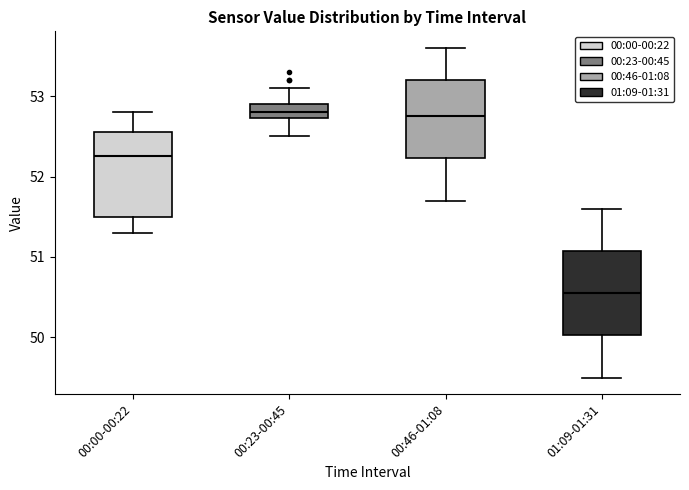

Reading left to right, read every box against the y-axis: the position of its median line, the range the box covers, and the ends of its whiskers. The values are not printed on the chart, so give them approximately, as read against the axis.

00:00-00:22: median 52.3, box 51.5 to 52.6, whiskers 51.3 to 52.8
00:23-00:45: median 52.8, box 52.7 to 52.9, whiskers 52.5 to 53.1
00:46-01:08: median 52.8, box 52.2 to 53.2, whiskers 51.7 to 53.6
01:09-01:31: median 50.6, box 50.0 to 51.1, whiskers 49.5 to 51.6